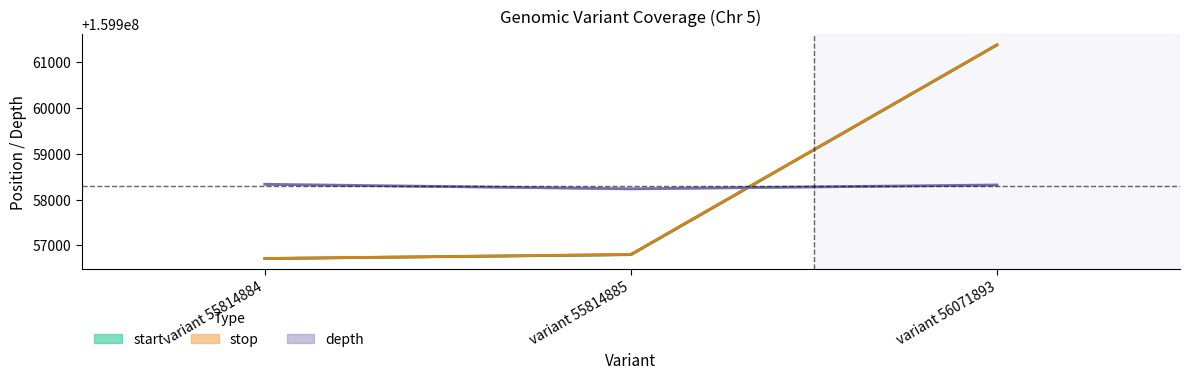

Reading right to left, extract all data points from this chart.

start: variant 56071893=159961379.0	variant 55814885=159956799.0	variant 55814884=159956714.0
stop: variant 56071893=159961380.0	variant 55814885=159956803.0	variant 55814884=159956715.0
depth: variant 56071893=159958320.3	variant 55814885=159958236.3	variant 55814884=159958335.3